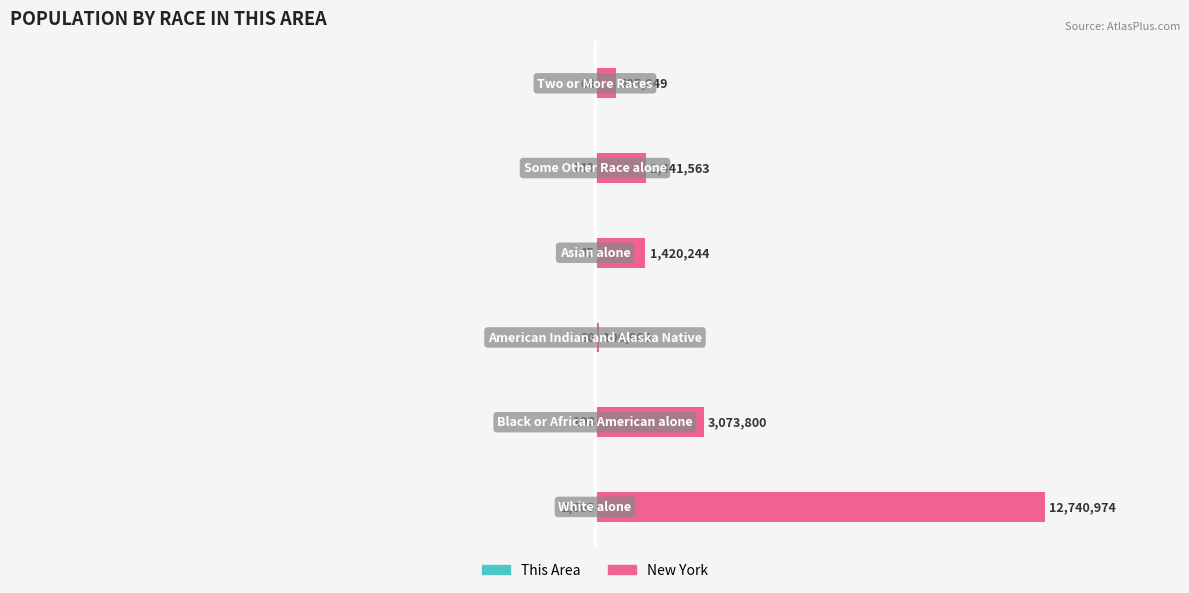

List the series in order of their peak value, lowest first.

This Area, New York